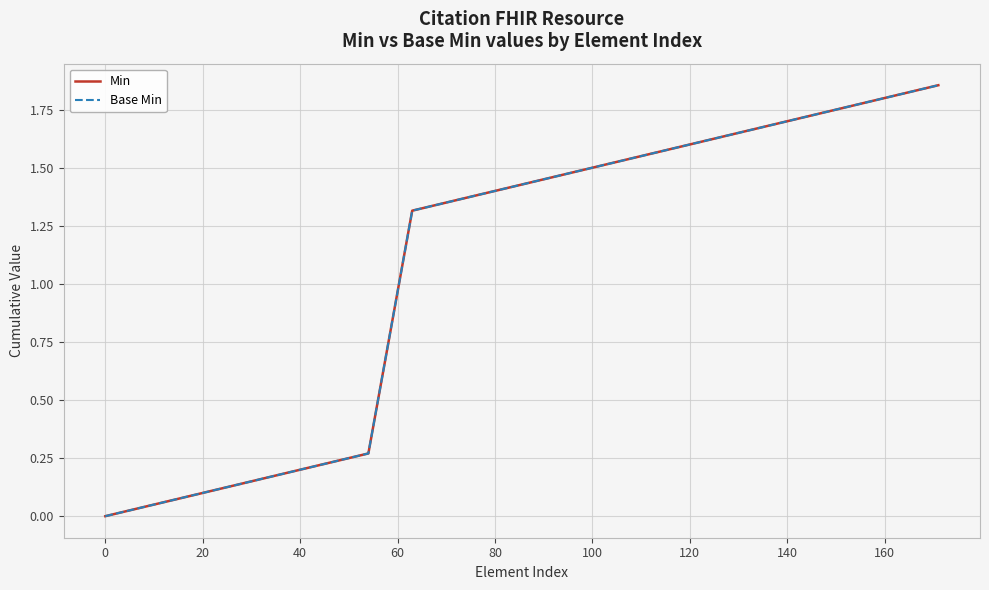

True or false: Base Min and Min cross at least once.

False